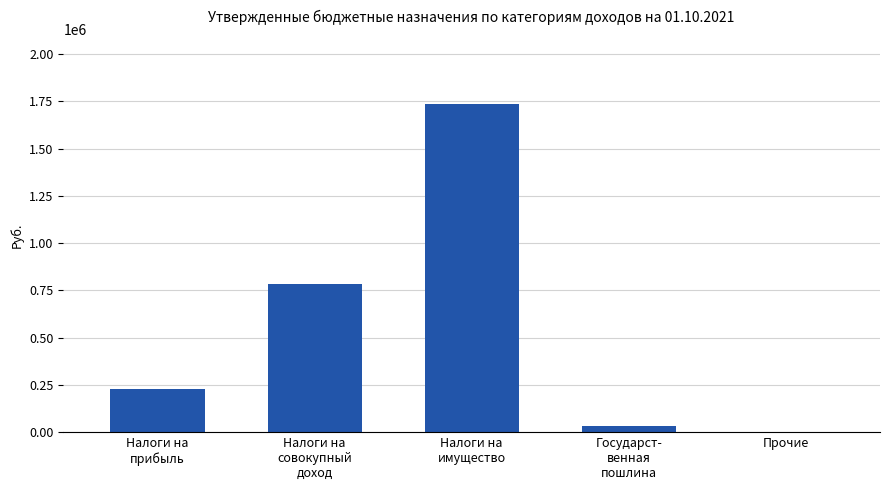

Reading left to right, what are all the values shown in this chart?

229300	785000	1734000	32000	1000